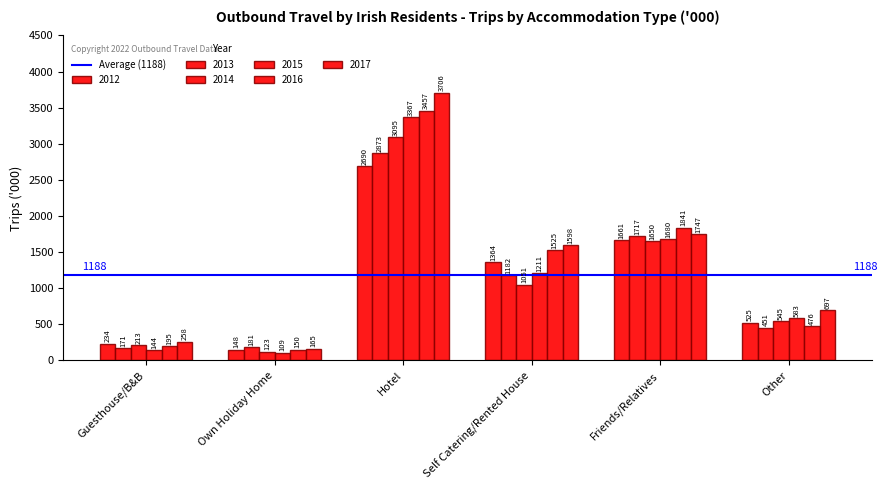

List the series in order of their peak value, highest first.

2017, 2016, 2015, 2014, 2013, 2012